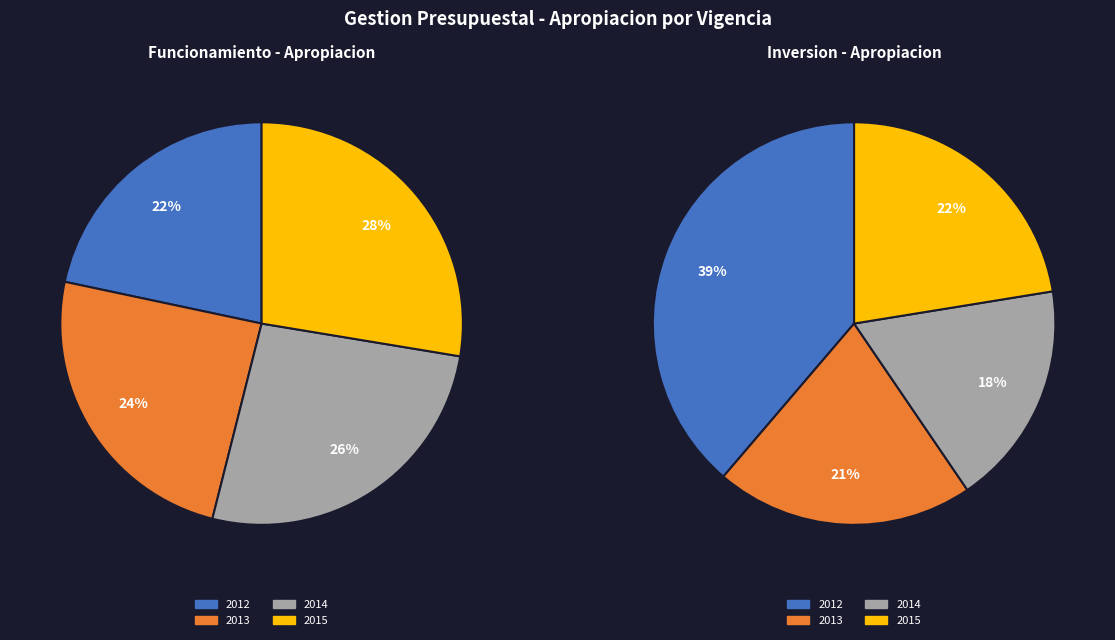

Does 2013 account for over 50% of the chart?

No